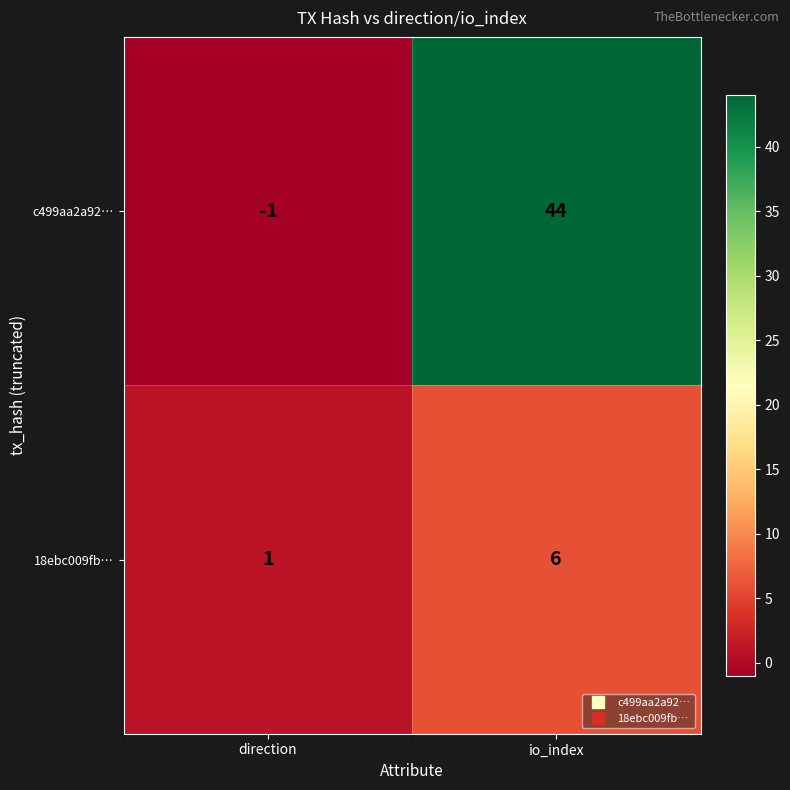

Which category has the highest value in the c499aa2a92… series?

io_index